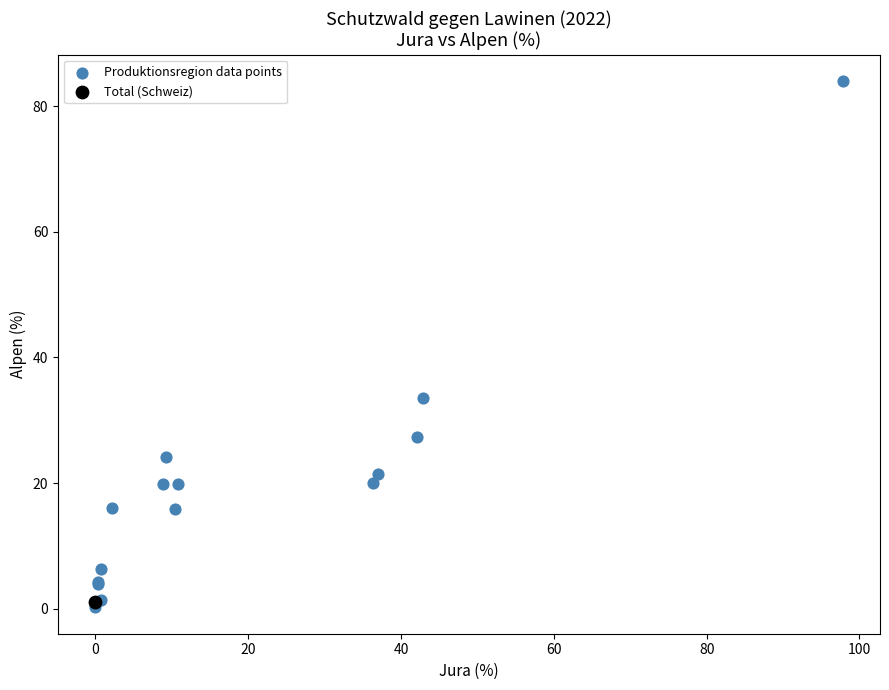

What are all the series names shown in the legend?

Produktionsregion data points, Total (Schweiz)